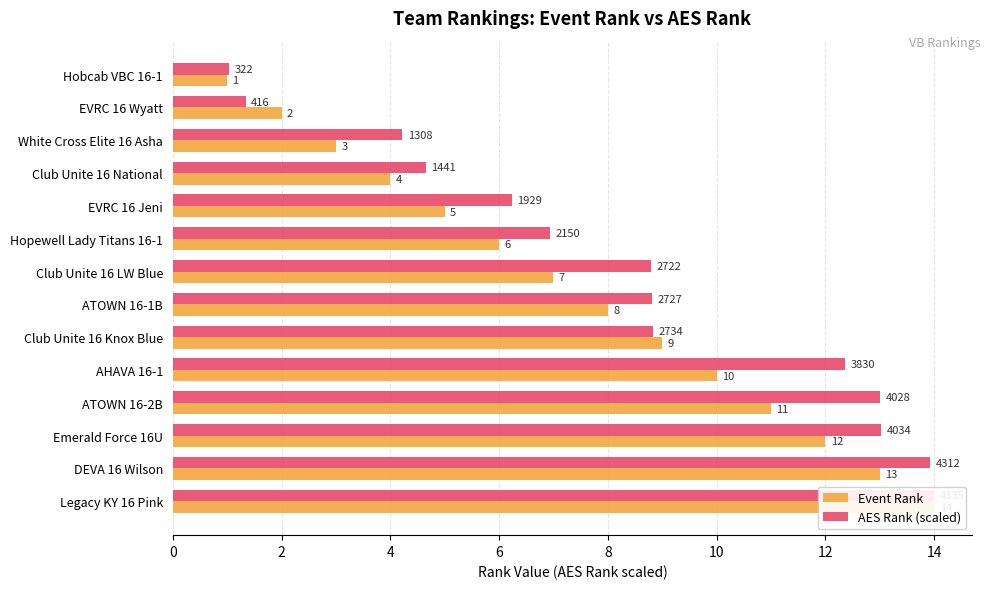

Which series has the largest total across all categories?

AES Rank (scaled)